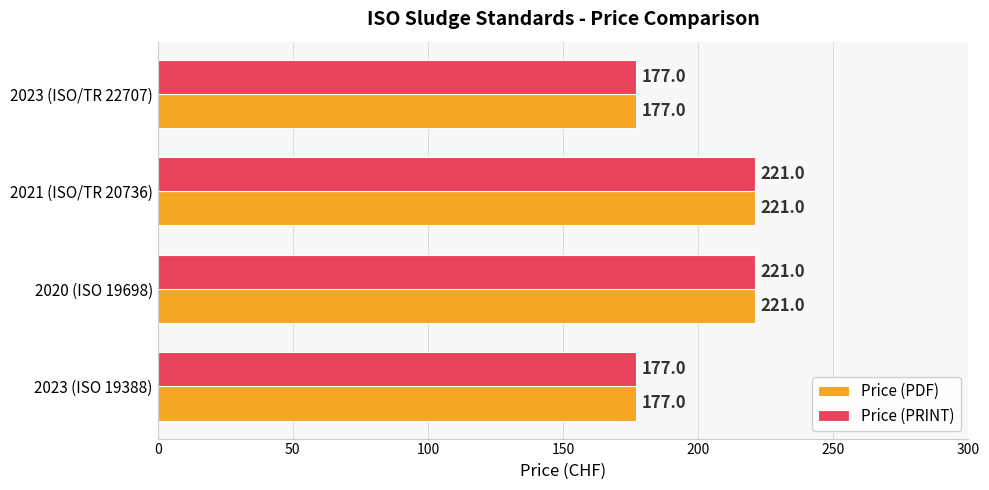

What is the difference between the second highest and minimum values in the Price (PDF) series?

44